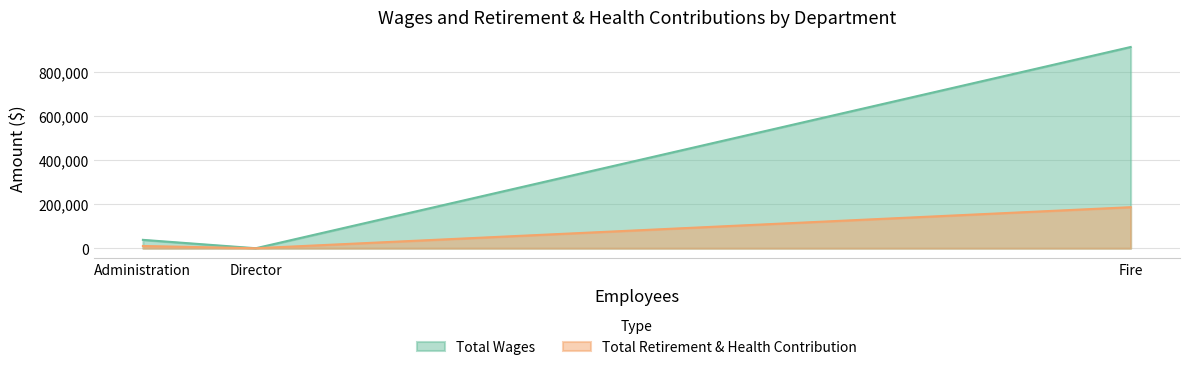

True or false: Total Retirement & Health Contribution has a value of 16370 at Administration.

False